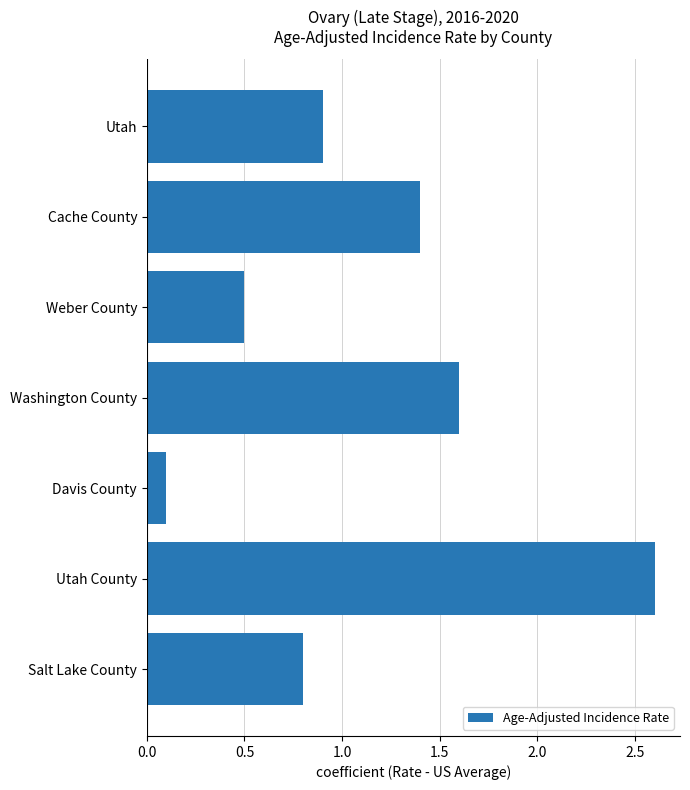

What value does the data have at Cache County?

1.4